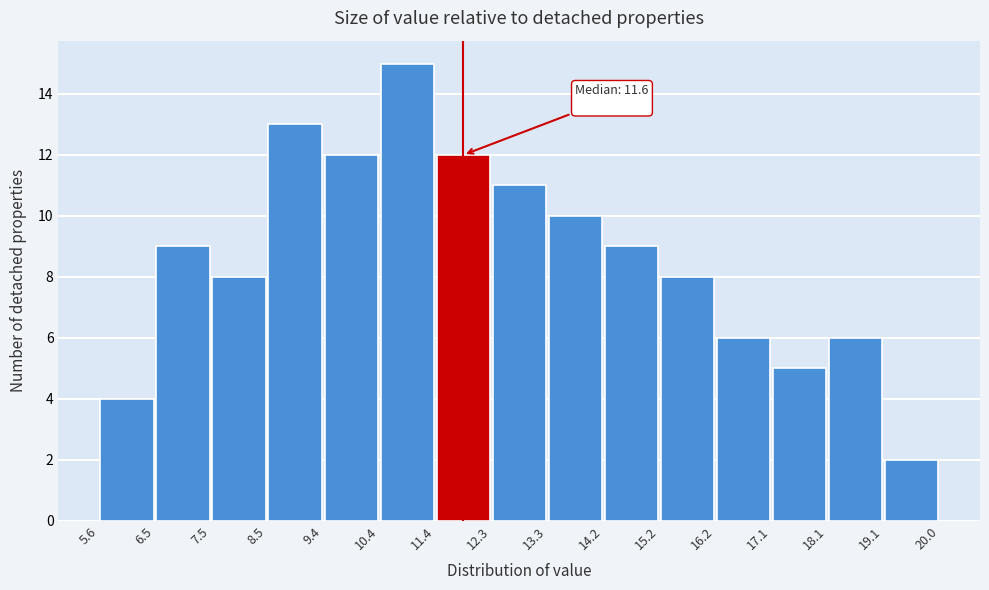

Over which range of the x-axis is the bar tallest?

10.4 to 11.4